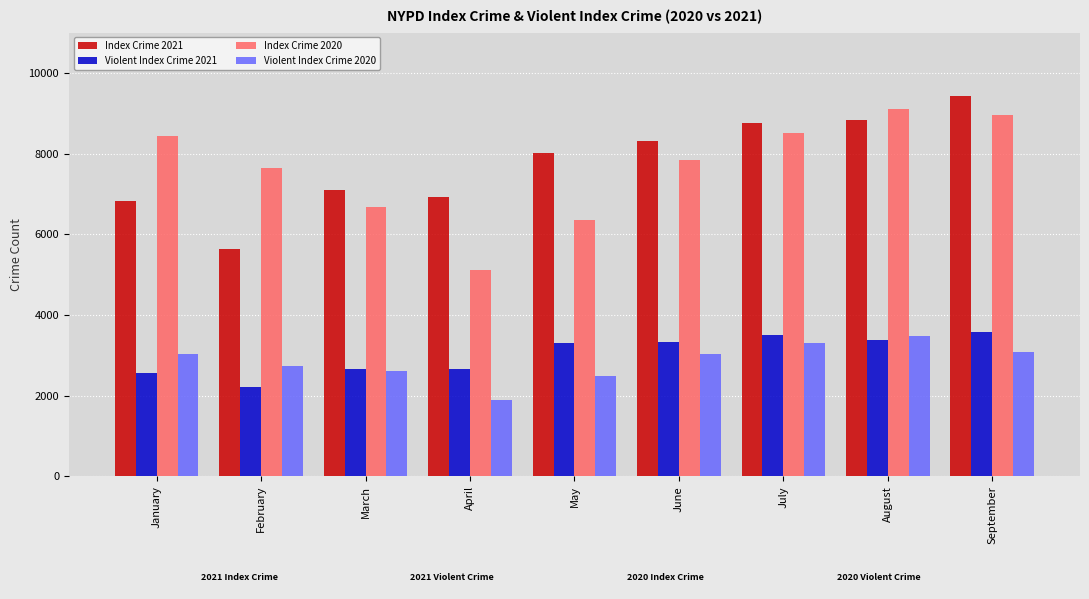

Rank the series by their maximum value, from highest to lowest.

Index Crime 2021, Index Crime 2020, Violent Index Crime 2021, Violent Index Crime 2020